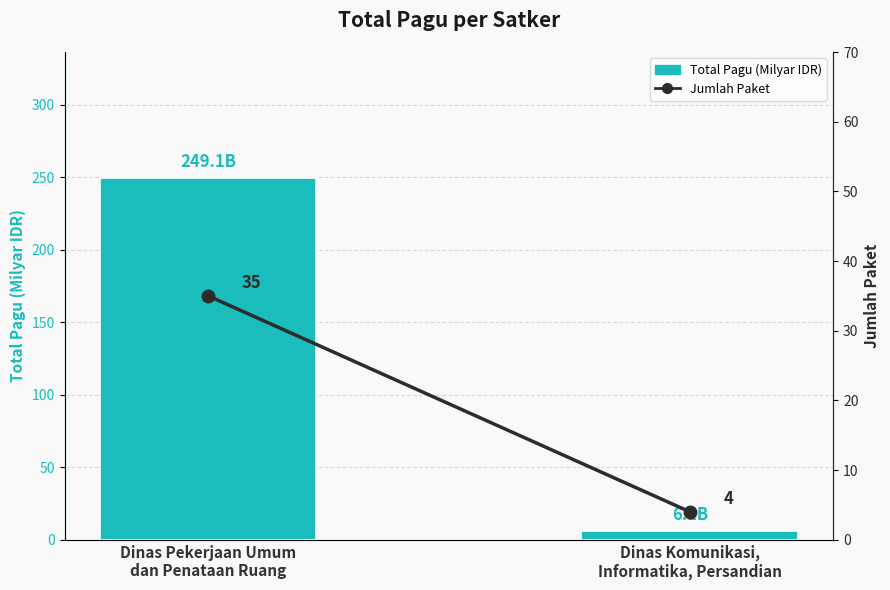

What is the difference between the highest and lowest values at Dinas Pekerjaan Umum
dan Penataan Ruang?

214.1